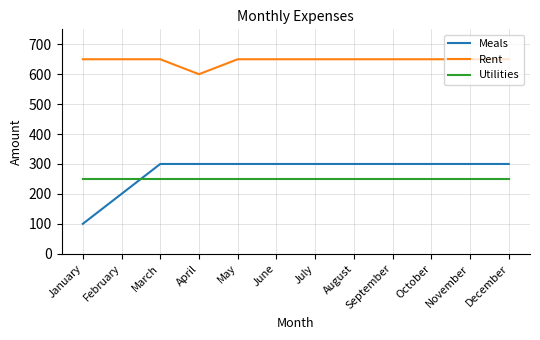

Is this an area chart (filled region under the line)?

No